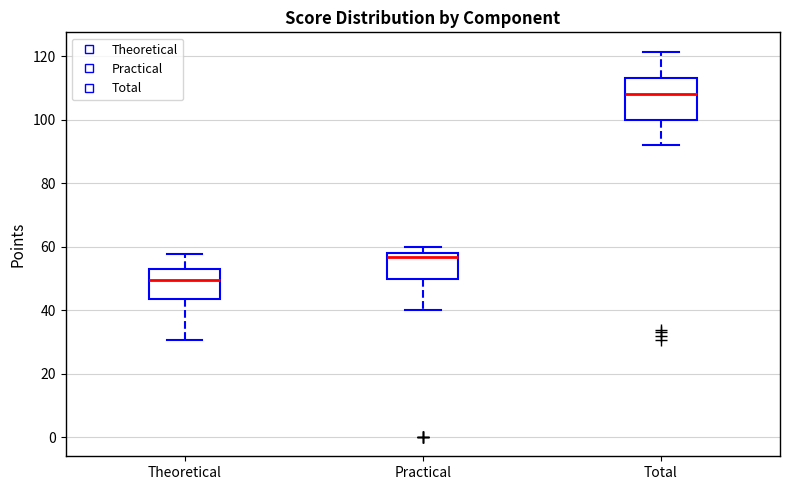

Where is the lower edge of the box for Total on the y-axis? The values are not printed on the chart, so give them approximately, as read against the axis.

100